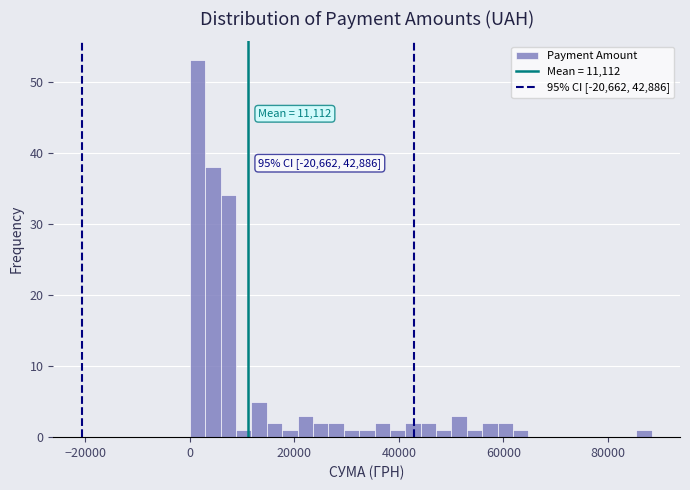

Read against the x-axis, roughly where is the centre of the tallest bar?

2000